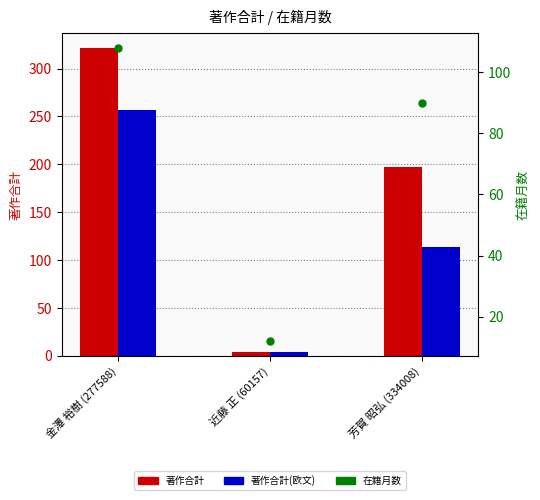

Reading left to right, list all the values displayed in this chart.

著作合計: 321	4	197
著作合計(欧文): 257	4	114
在籍月数: 108	12	90